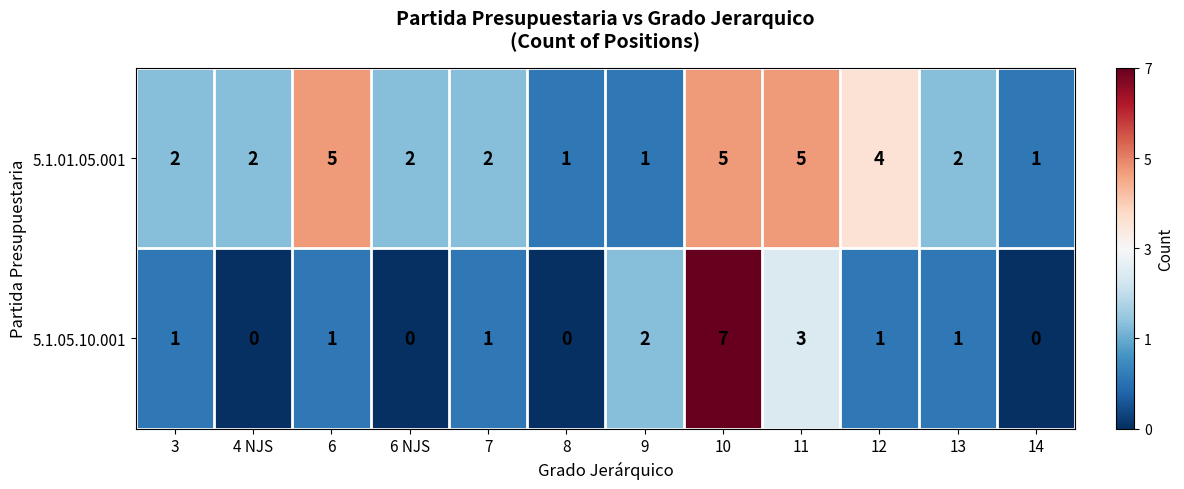

Is it true that 5.1.05.10.001 equals 0 at 4 NJS?

True